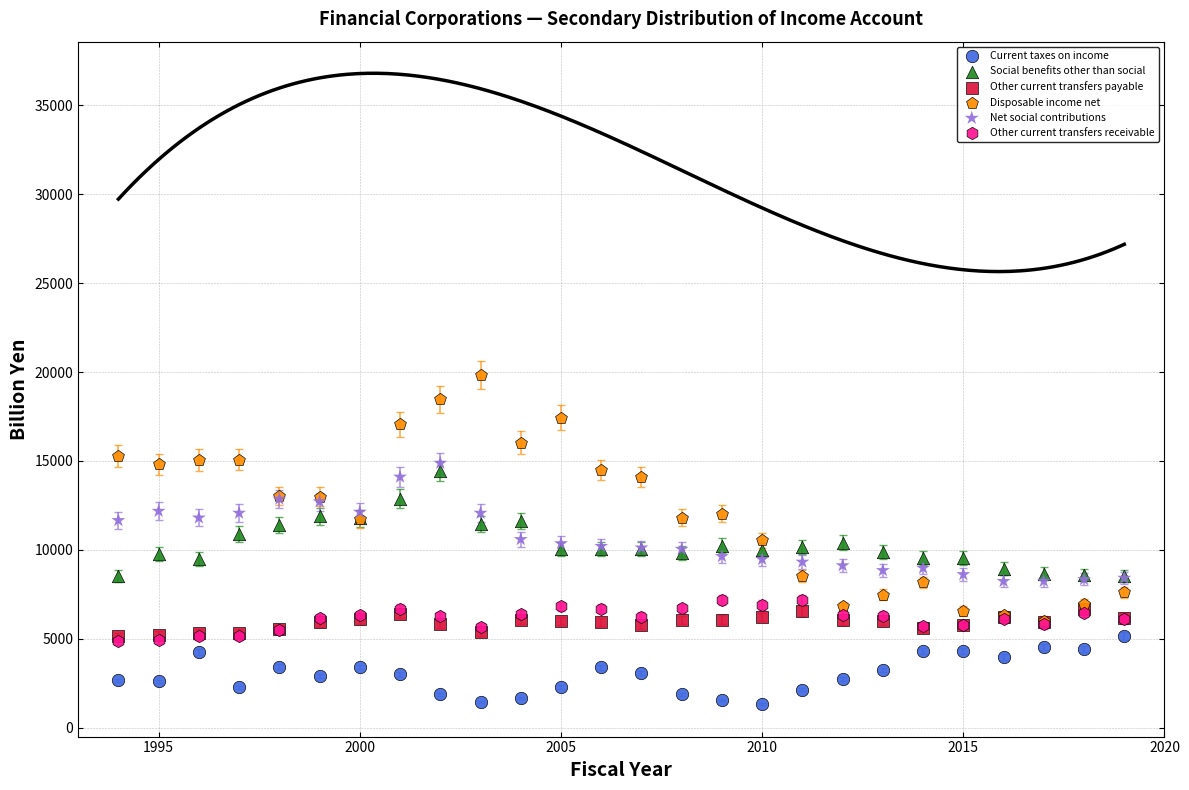

Which series has the largest Y range (max minus min)?

Disposable income net